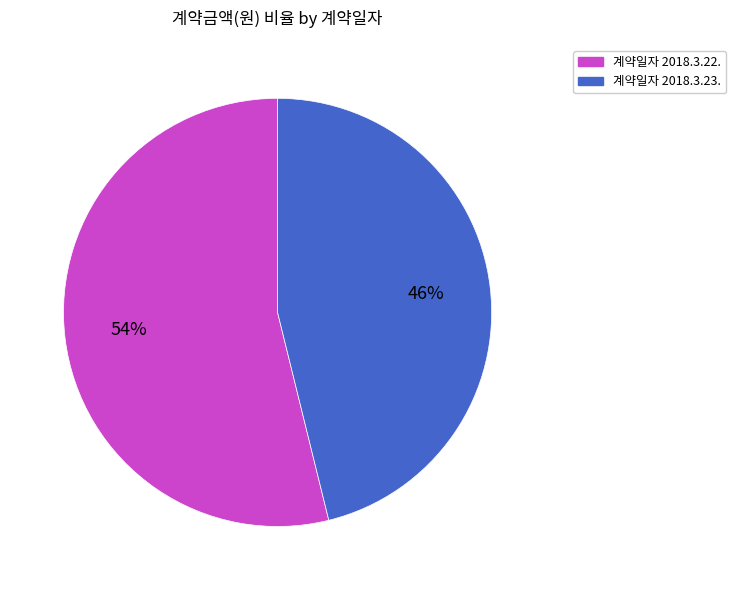

To the nearest percent, what is the average slice percentage?

50%